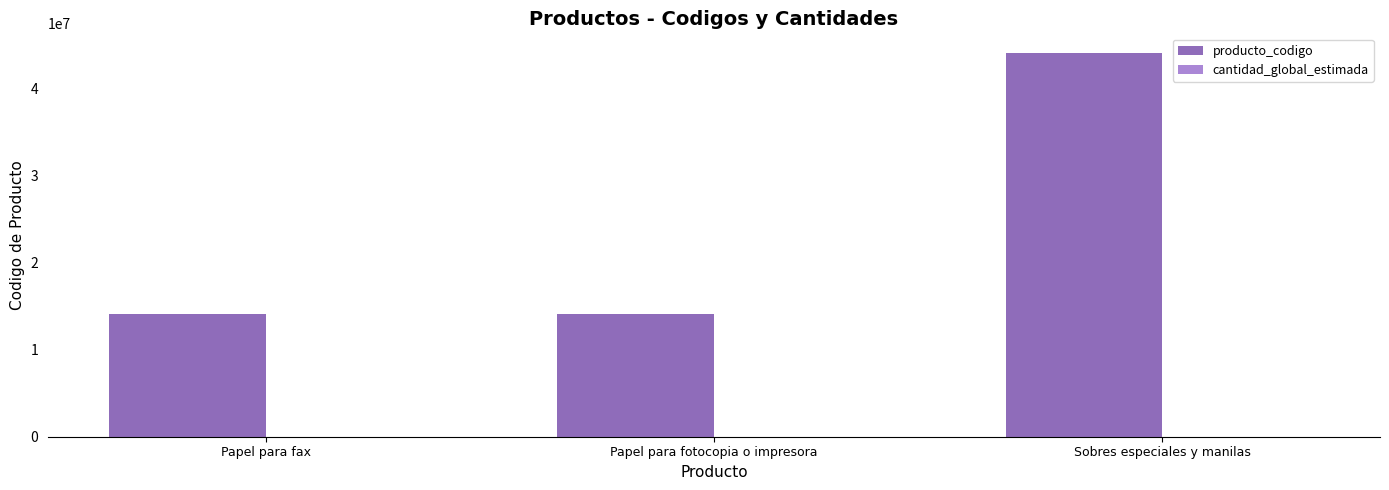

The value of producto_codigo at Sobres especiales y manilas is 44121505. True or false?

True